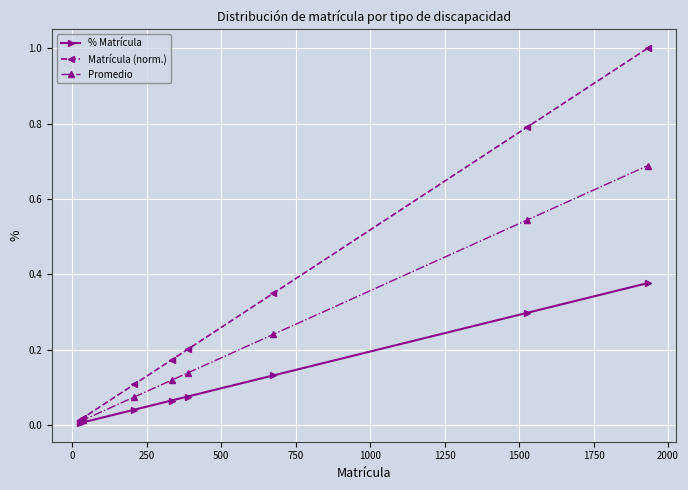

List the series in order of their overall mean, lowest first.

% Matrícula, Promedio, Matrícula (norm.)